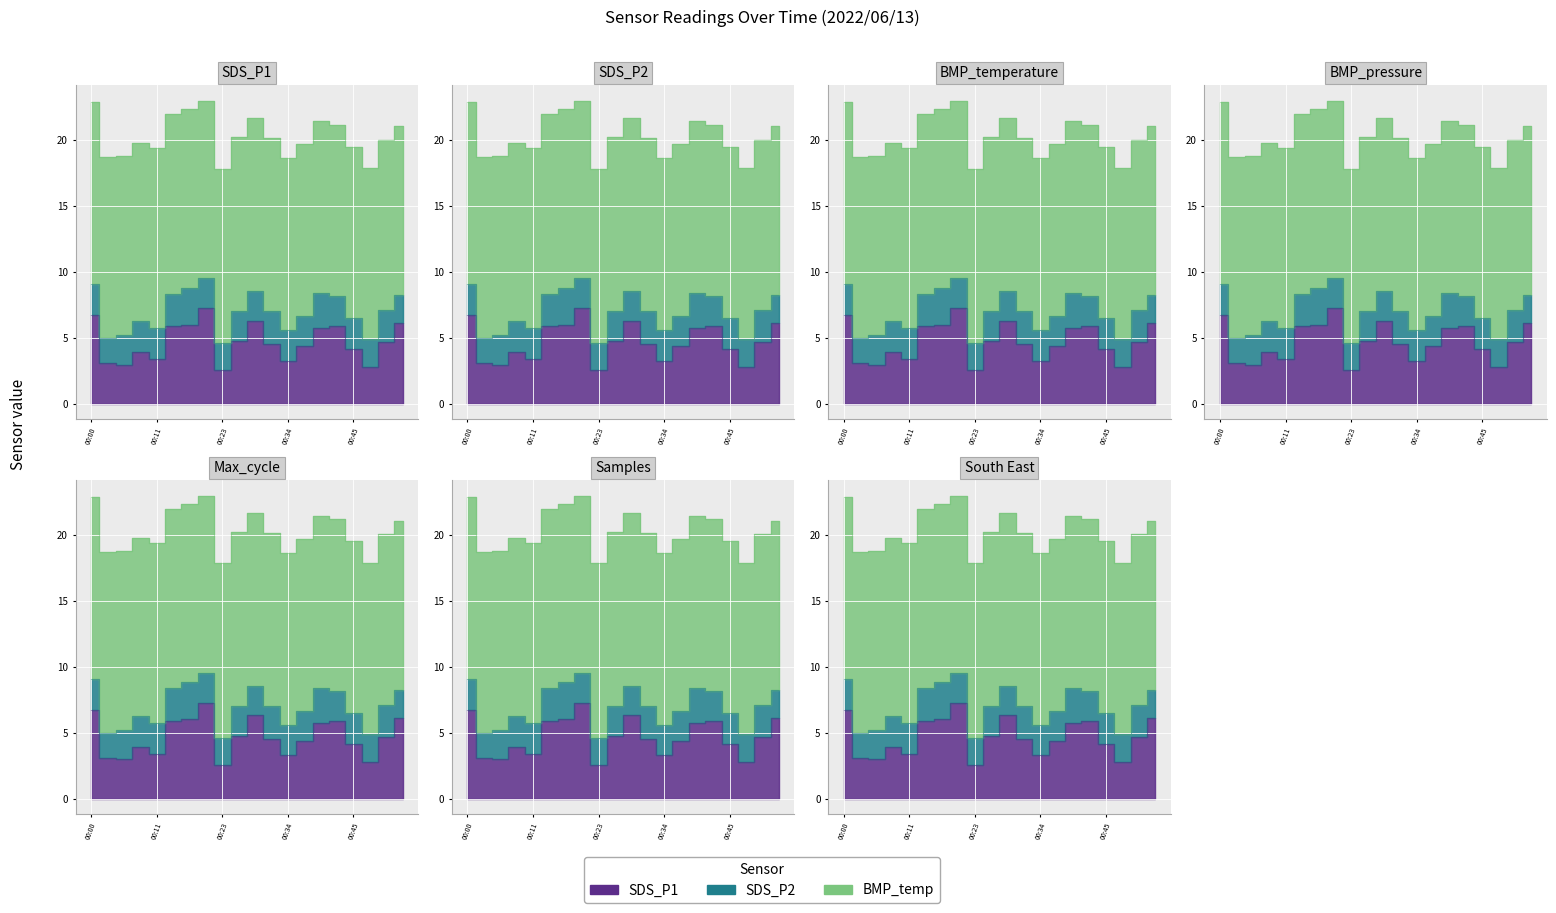

True or false: SDS_P2 and SDS_P1 cross at least once.

False